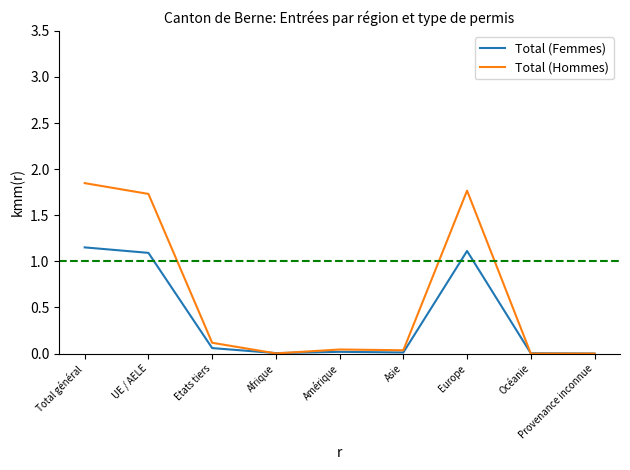

Which series has the widest spread of values?

Total (Hommes)